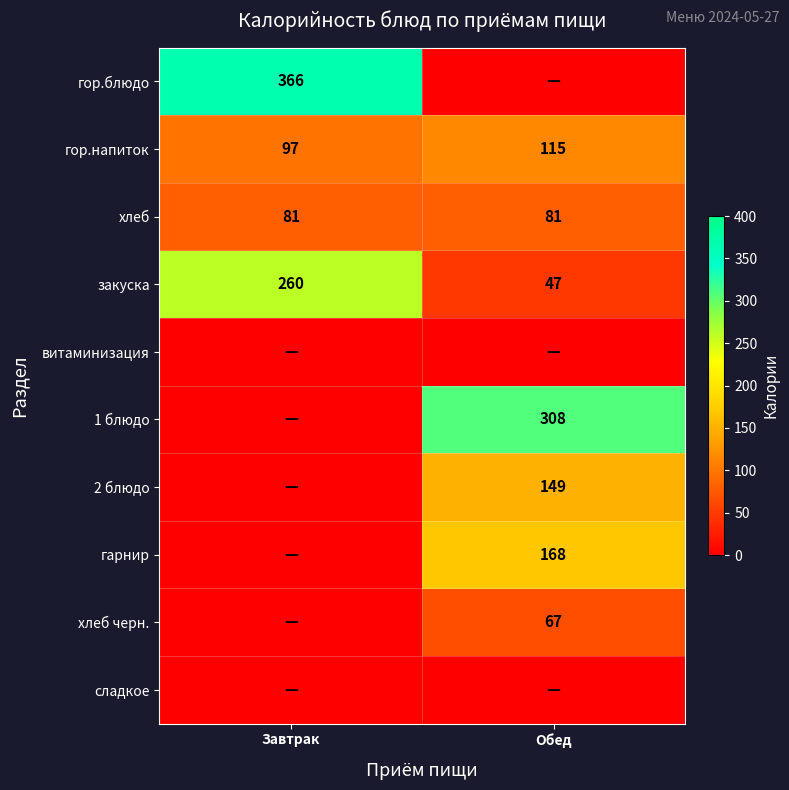

The value of закуска at Завтрак is 260. True or false?

True